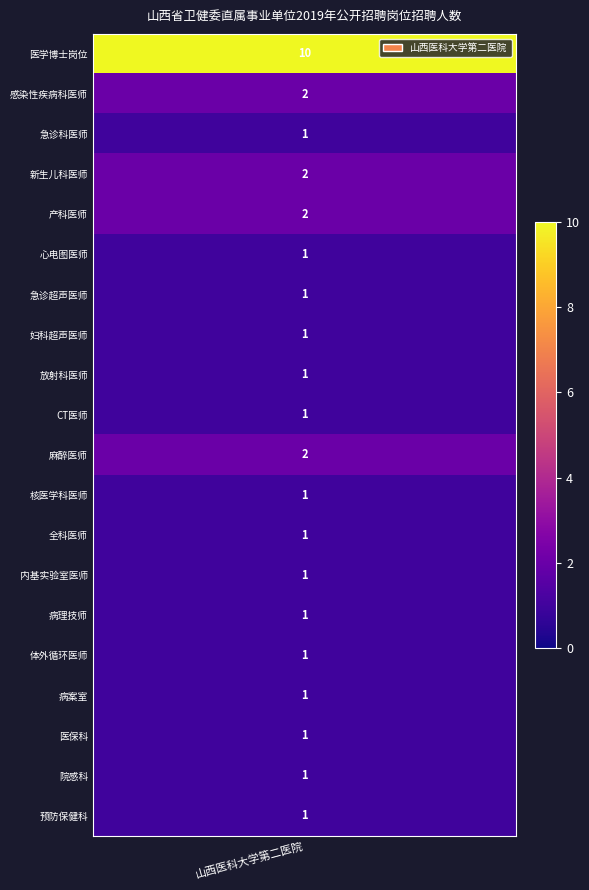

Reading right to left, extract all data points from this chart.

预防保健科=1	院感科=1	医保科=1	病案室=1	体外循环医师=1	病理技师=1	内基实验室医师=1	全科医师=1	核医学科医师=1	麻醉医师=2	CT医师=1	放射科医师=1	妇科超声医师=1	急诊超声医师=1	心电图医师=1	产科医师=2	新生儿科医师=2	急诊科医师=1	感染性疾病科医师=2	医学博士岗位=10